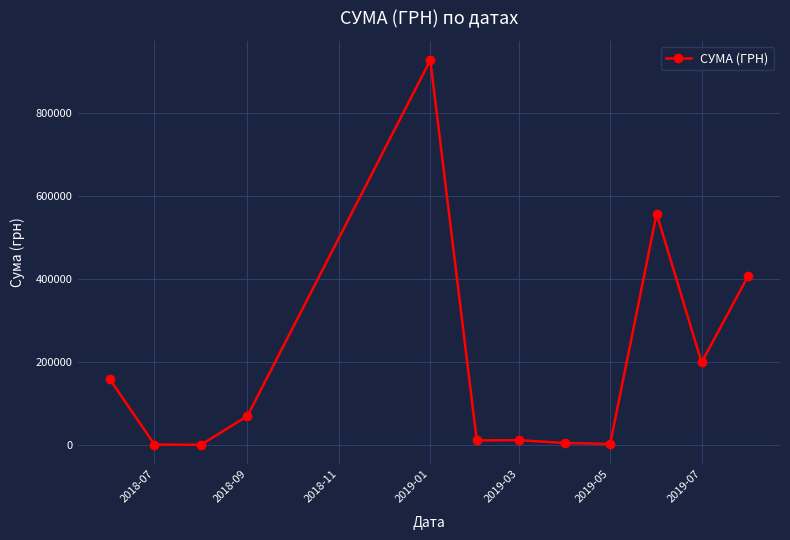

What is the smallest value displayed?

528.0